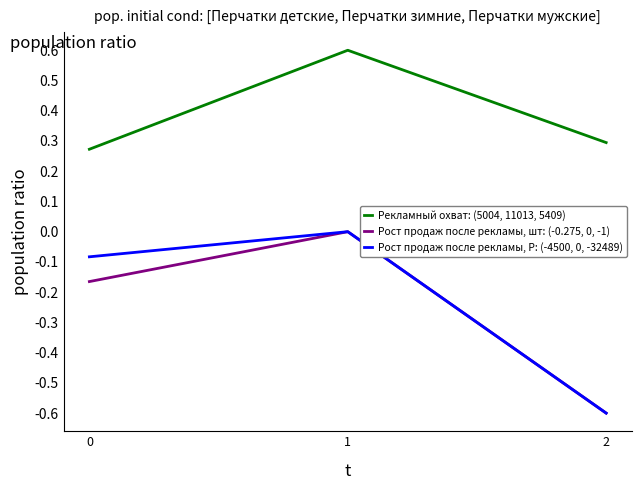

True or false: Рост продаж после рекламы, шт: (-0.275, 0, -1) has a value of -0.6 at 2.

True